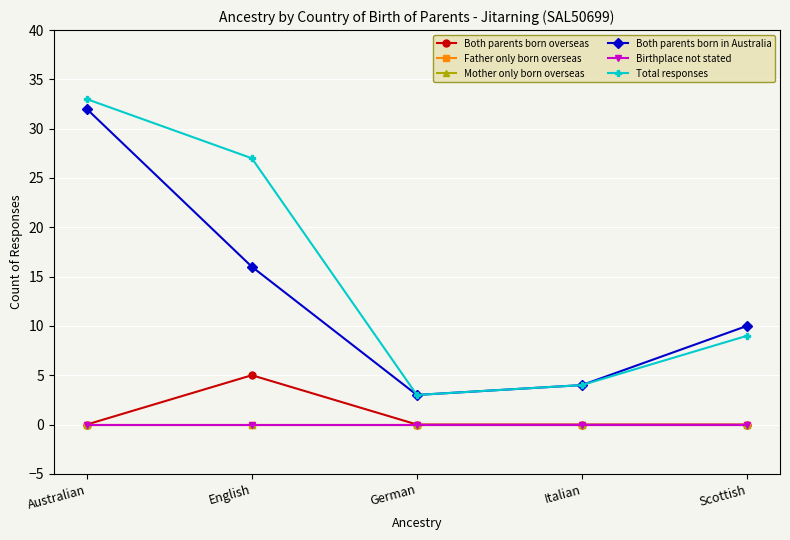

Where is Mother only born overseas nearest to the value 0?

Australian